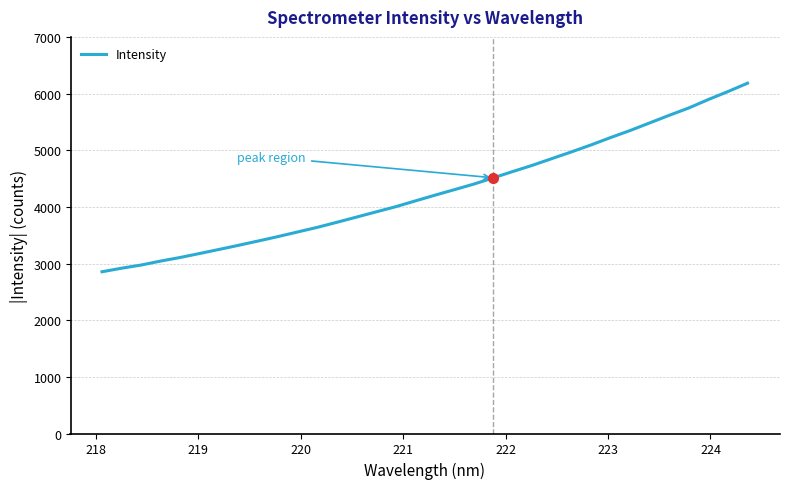

What is the difference between the maximum and minimum values?

3328.3